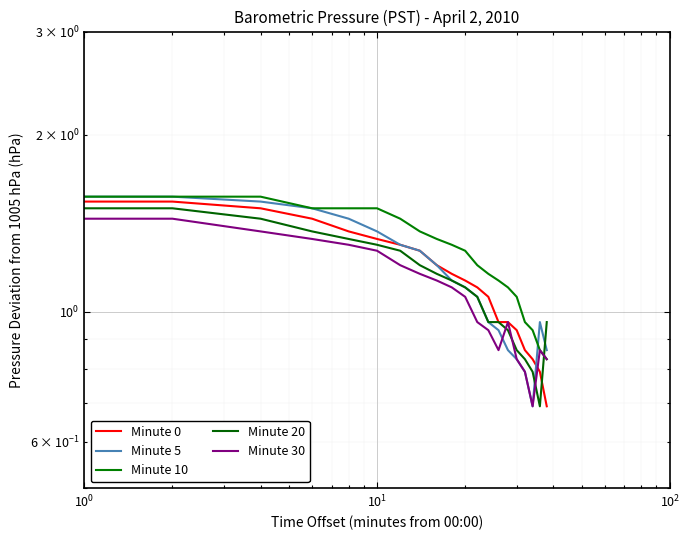

What is the greatest value displayed?

1.6